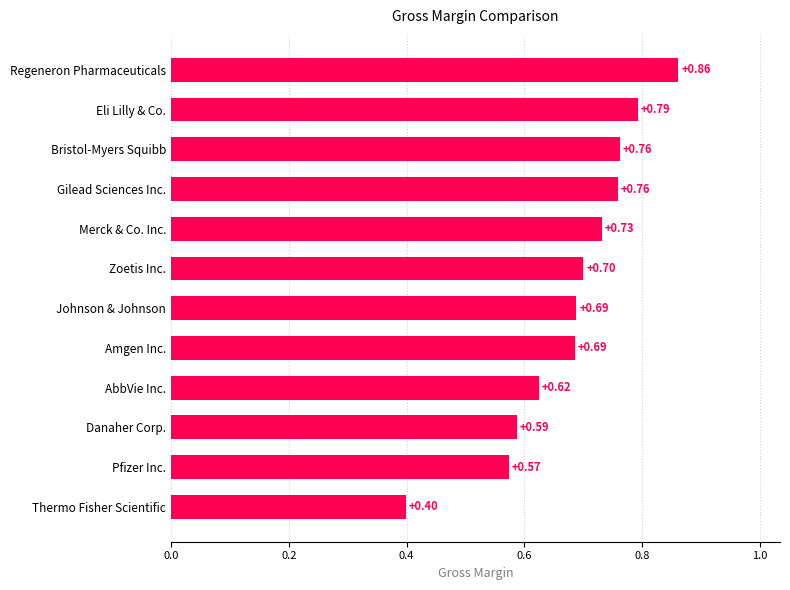

What is the minimum value shown in the chart?

0.4